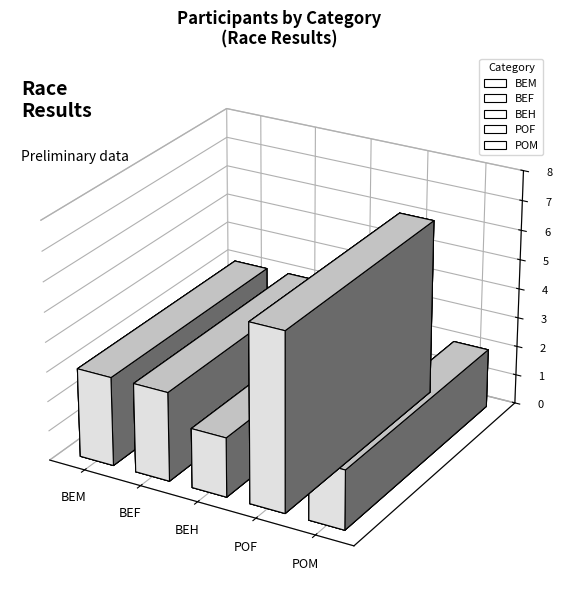

Rank the categories by value from highest to lowest.

POF, BEM, BEF, BEH, POM